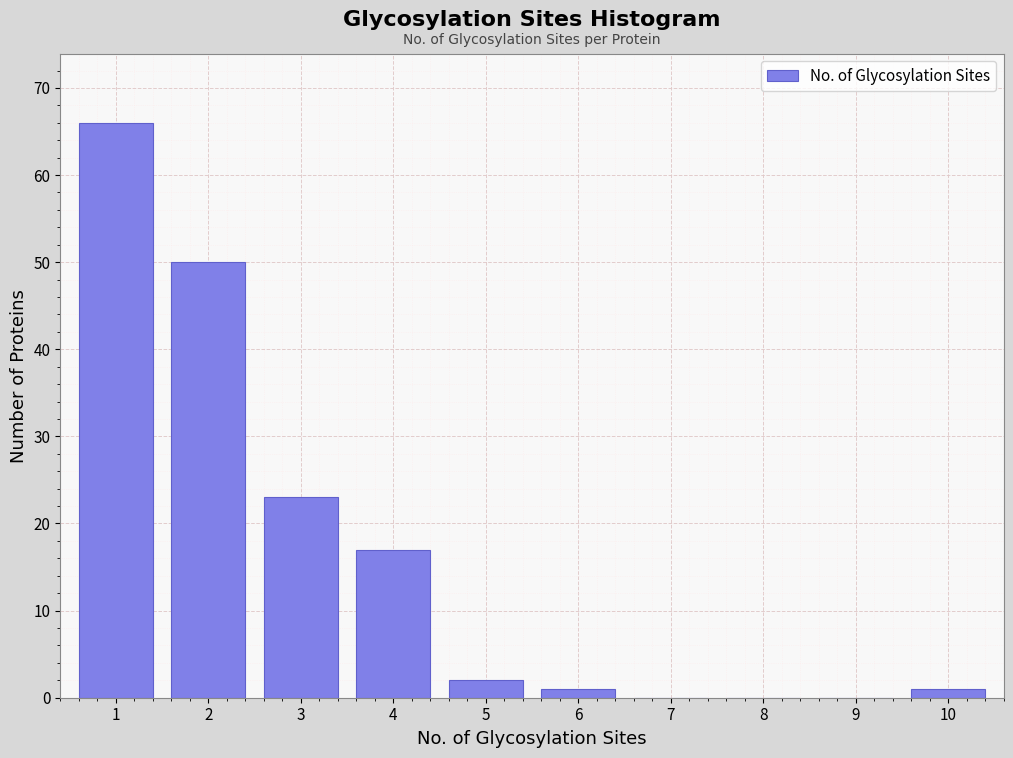

Reading left to right, what are all the values shown in this chart?

1=66	2=50	3=23	4=17	5=2	6=1	7=0	8=0	9=0	10=1